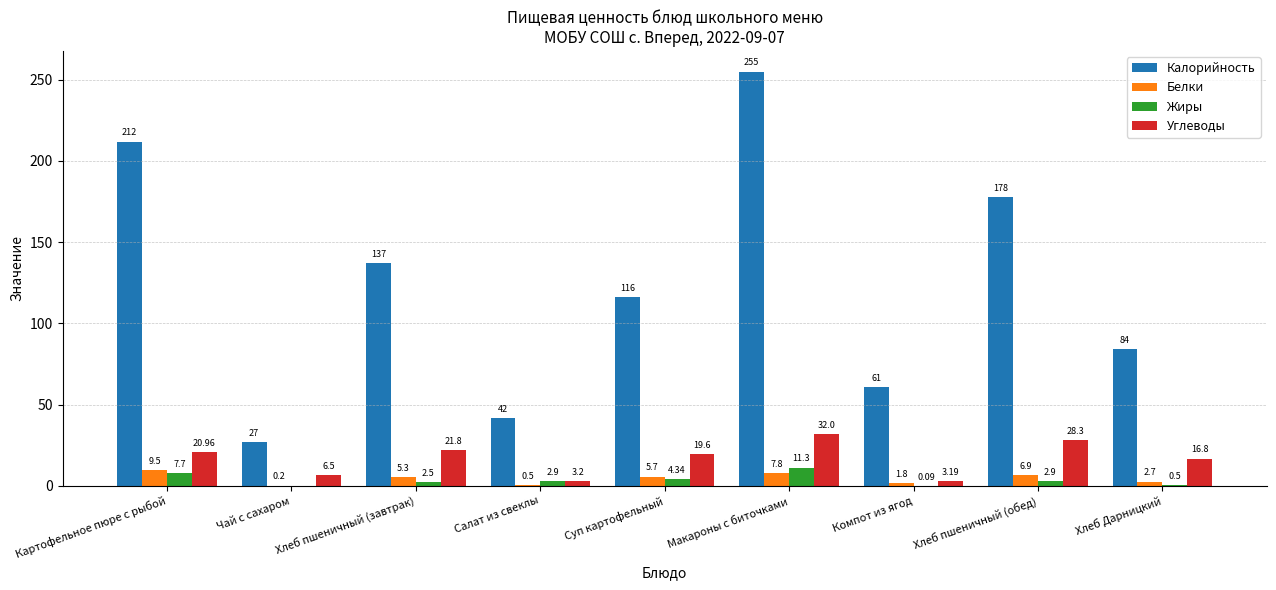

Where does the Белки series first go above 5?

Картофельное пюре с рыбой